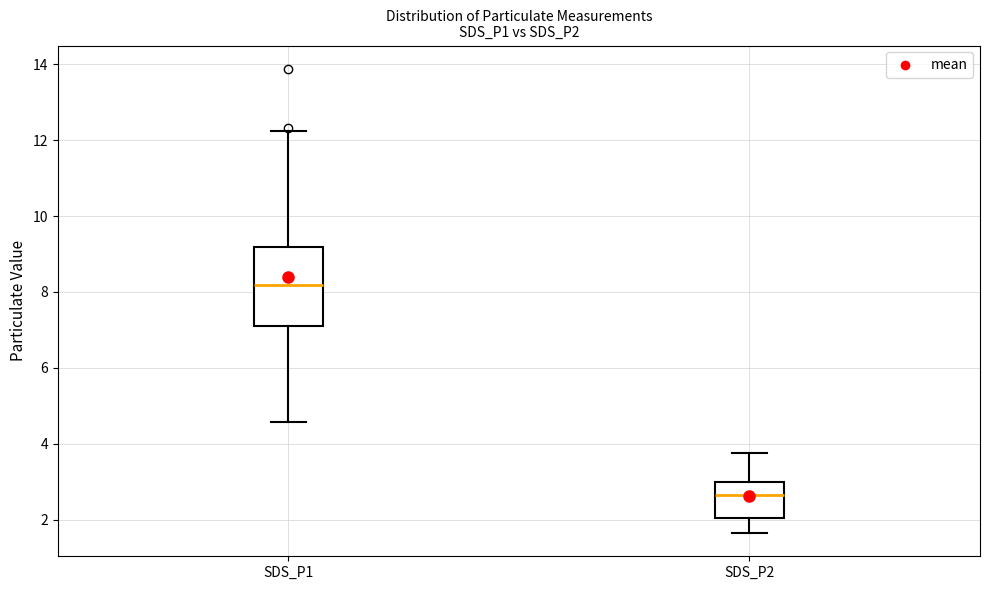

Where does the median line of the box for SDS_P1 sit on the y-axis? The values are not printed on the chart, so give them approximately, as read against the axis.

8.2